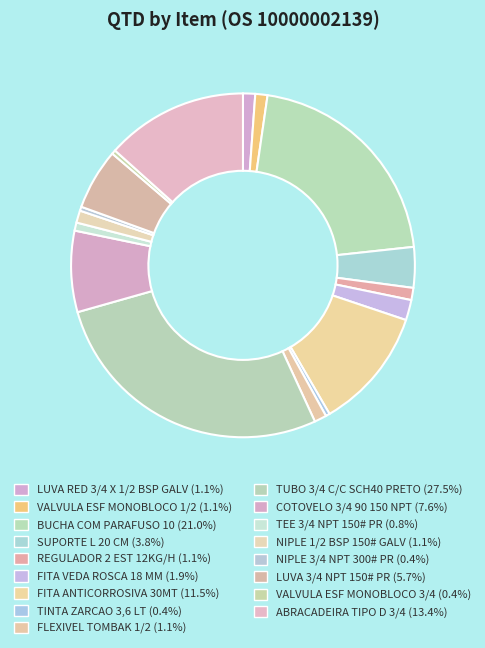

How many slices are in this pie chart?

17